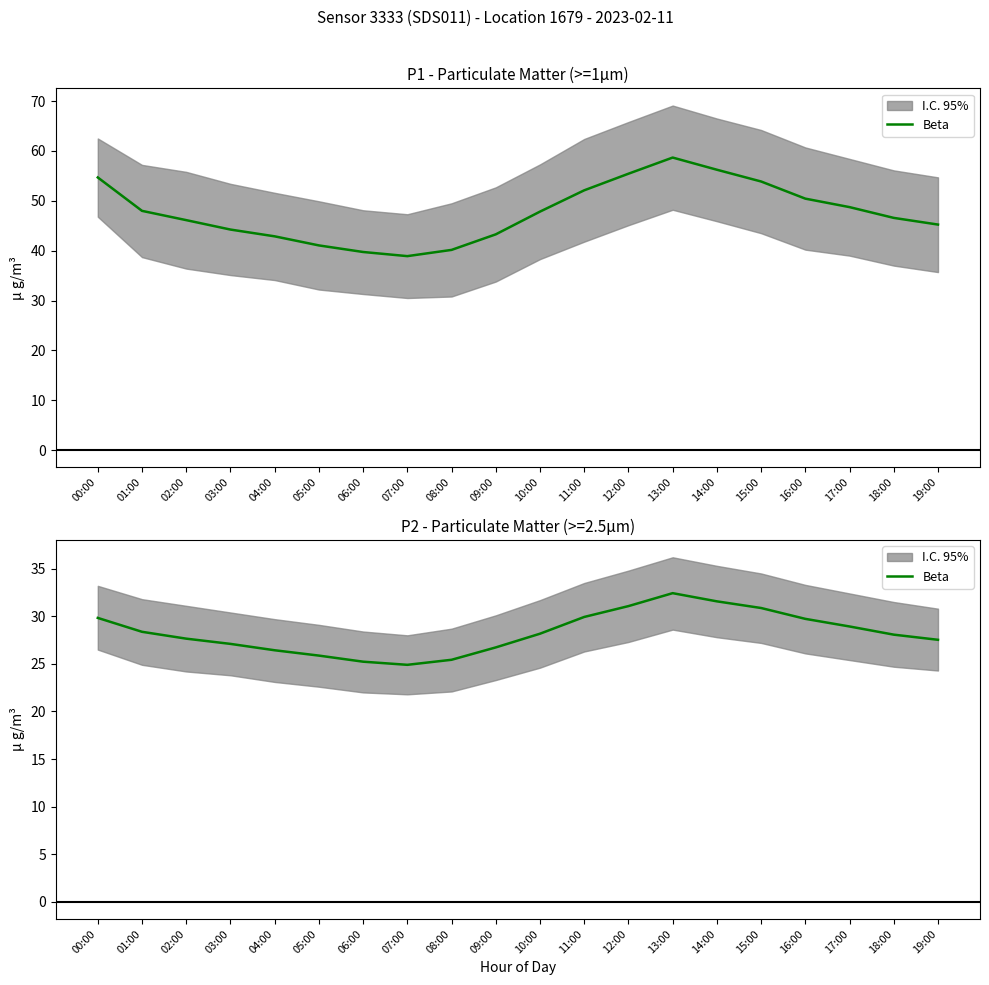

What is the sum of all values?

565.8